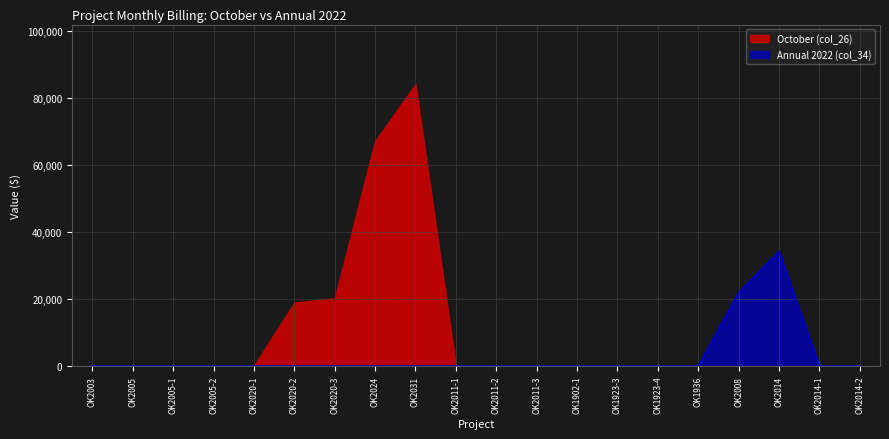

What is the label of the 12th point from the left?

OK2011-3